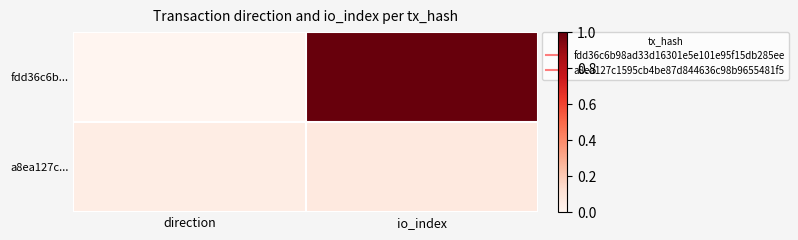

How many distinct data groups are displayed?

2